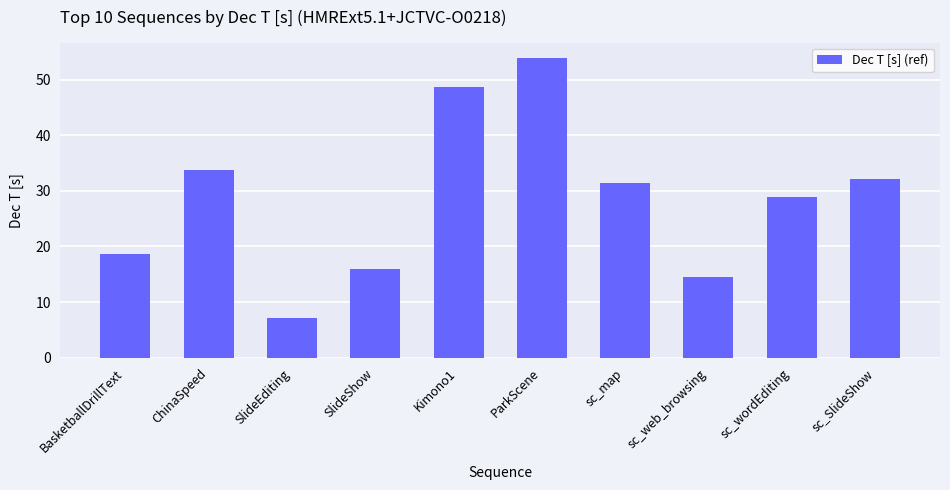

Which has a higher value, sc_SlideShow or SlideEditing?

sc_SlideShow